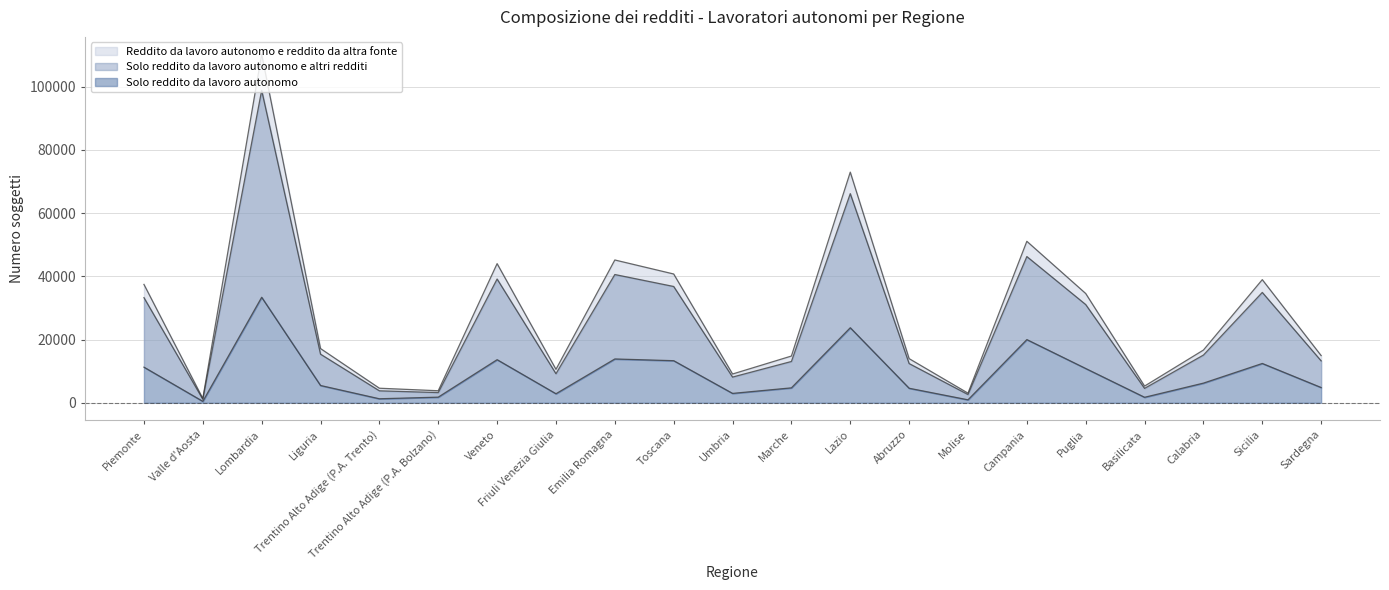

Where is the first local maximum for Solo reddito da lavoro autonomo e altri redditi?

Lombardia